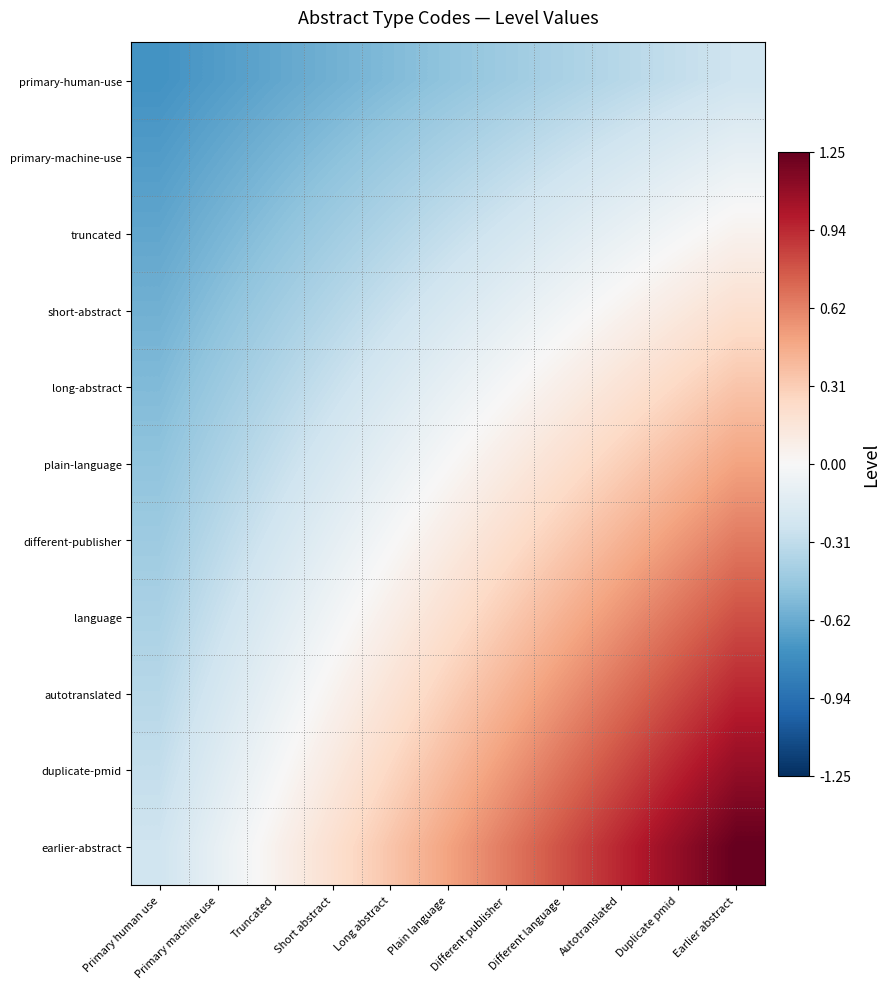

At which category is the sum across all series the highest?

Earlier abstract